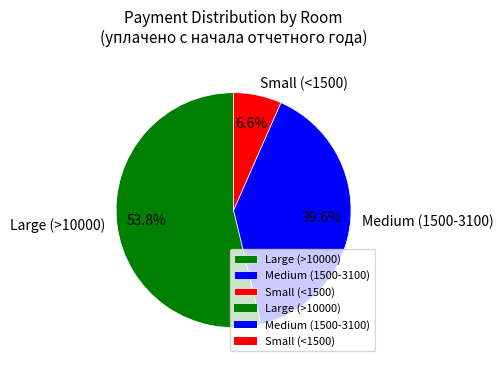

Is Large (>10000) the majority of the pie?

Yes